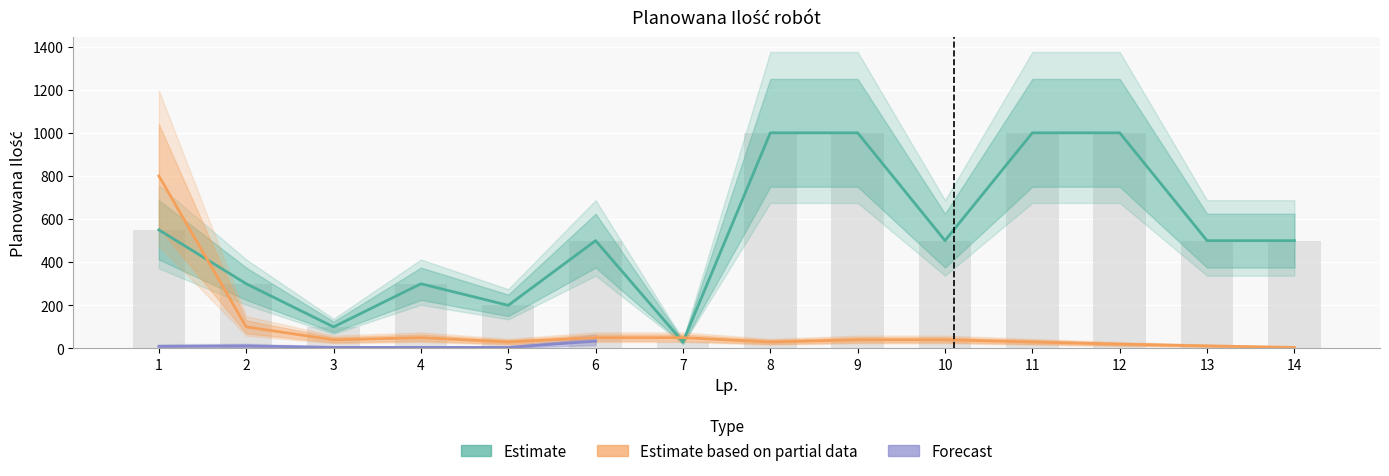

The Estimate series shows 247 at 12. True or false?

False